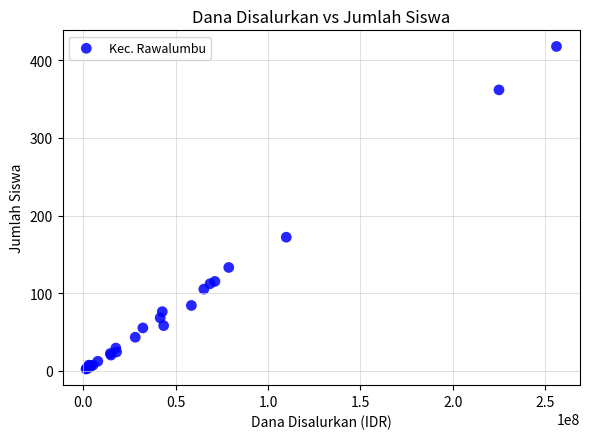

What Y value in the scatter plot is closest to 210?

172